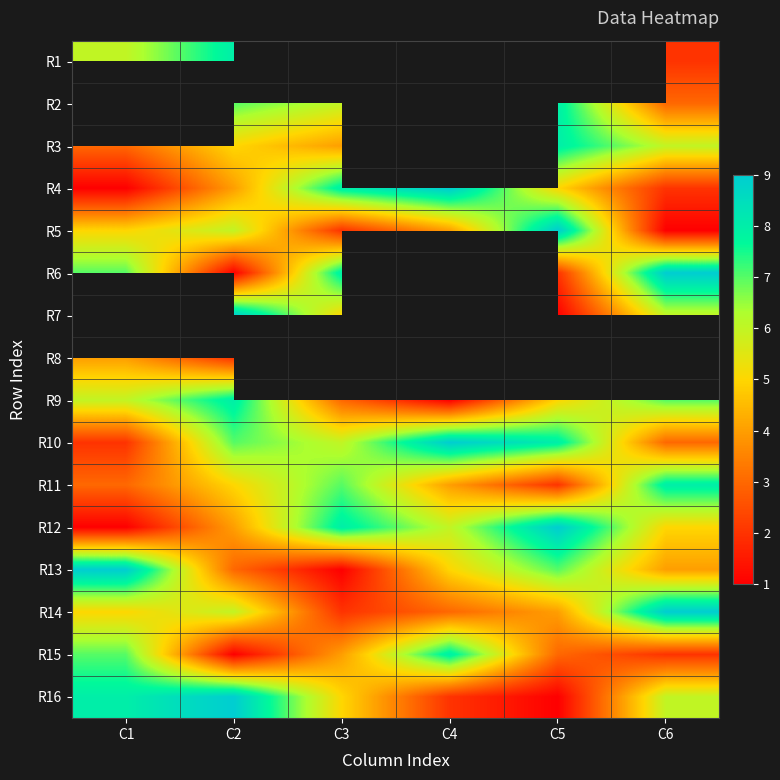

Count the number of data series in this chart.

16